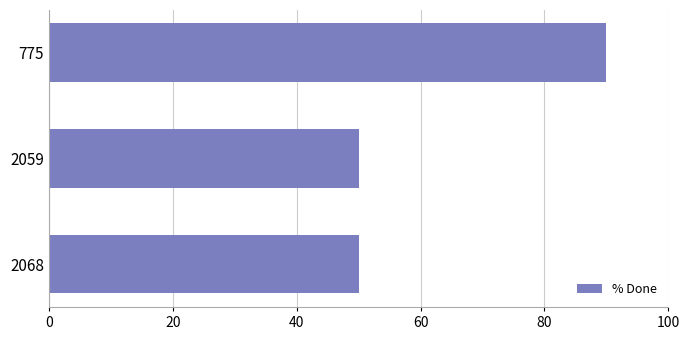

What is the minimum value shown in the chart?

50